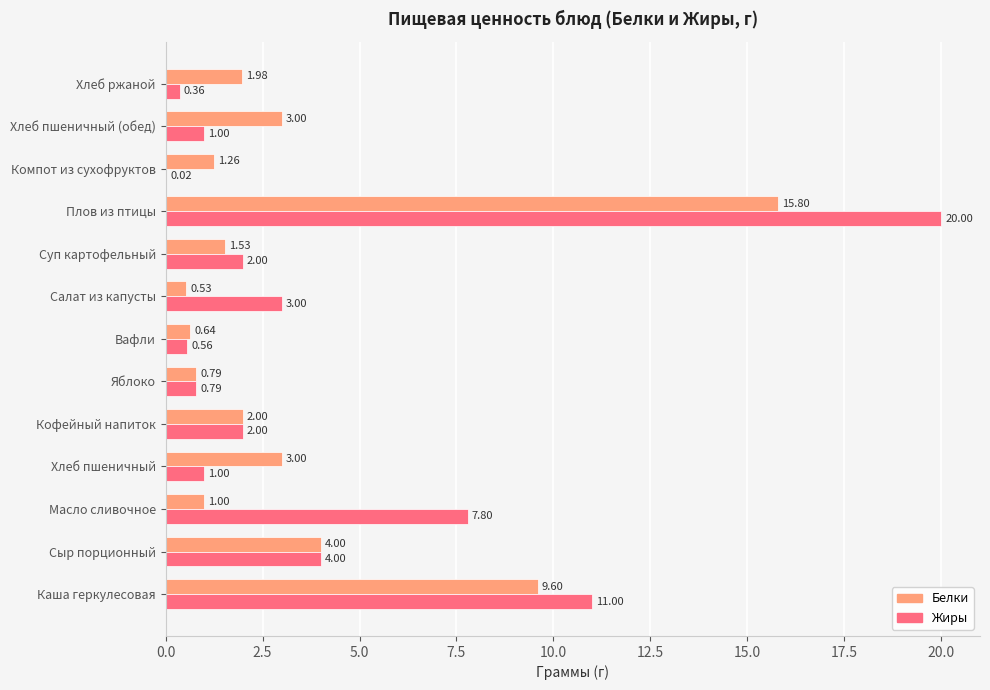

At which label is Жиры closest to 10?

Каша геркулесовая